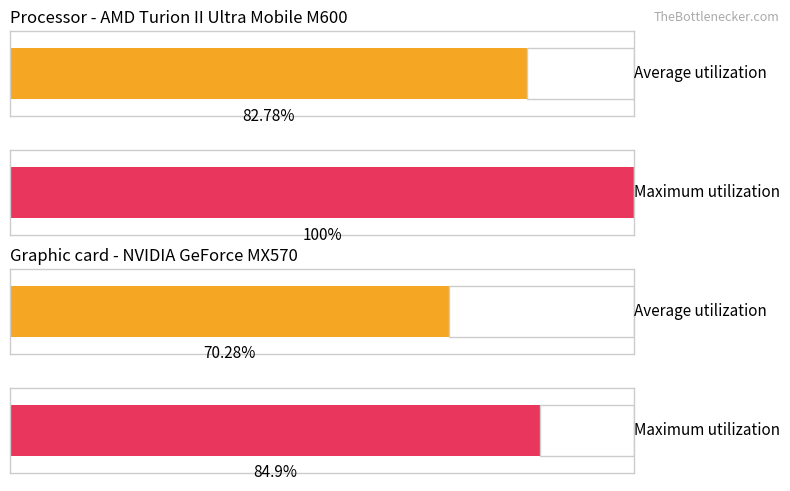

What is the greatest value displayed?

100.0